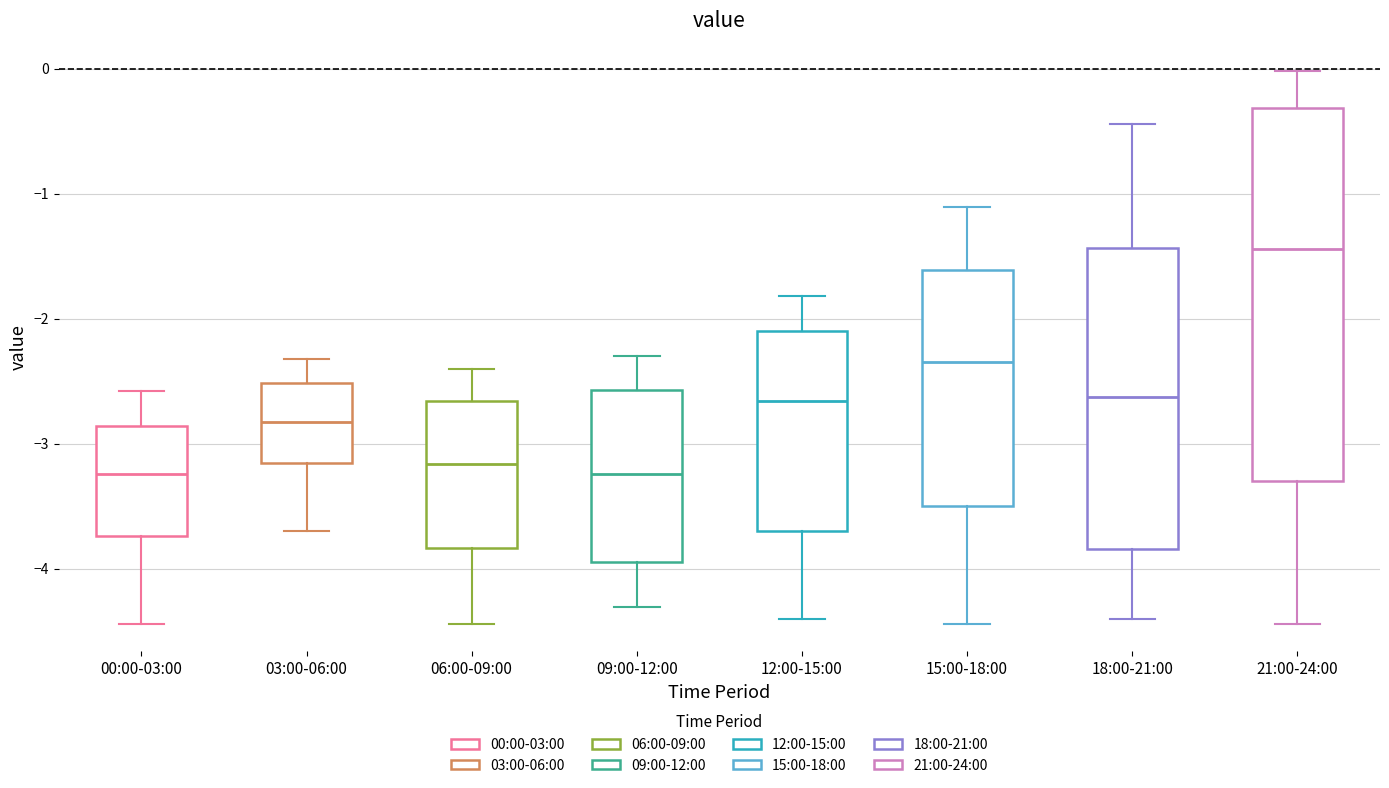

Reading left to right, read every box against the y-axis: the position of its median line, the range the box covers, and the ends of its whiskers. The values are not printed on the chart, so give them approximately, as read against the axis.

00:00-03:00: median -3.2, box -3.7 to -2.9, whiskers -4.4 to -2.6
03:00-06:00: median -2.8, box -3.2 to -2.5, whiskers -3.7 to -2.3
06:00-09:00: median -3.2, box -3.8 to -2.7, whiskers -4.4 to -2.4
09:00-12:00: median -3.2, box -3.9 to -2.6, whiskers -4.3 to -2.3
12:00-15:00: median -2.7, box -3.7 to -2.1, whiskers -4.4 to -1.8
15:00-18:00: median -2.3, box -3.5 to -1.6, whiskers -4.4 to -1.1
18:00-21:00: median -2.6, box -3.8 to -1.4, whiskers -4.4 to -0.4
21:00-24:00: median -1.4, box -3.3 to -0.3, whiskers -4.4 to 0.0